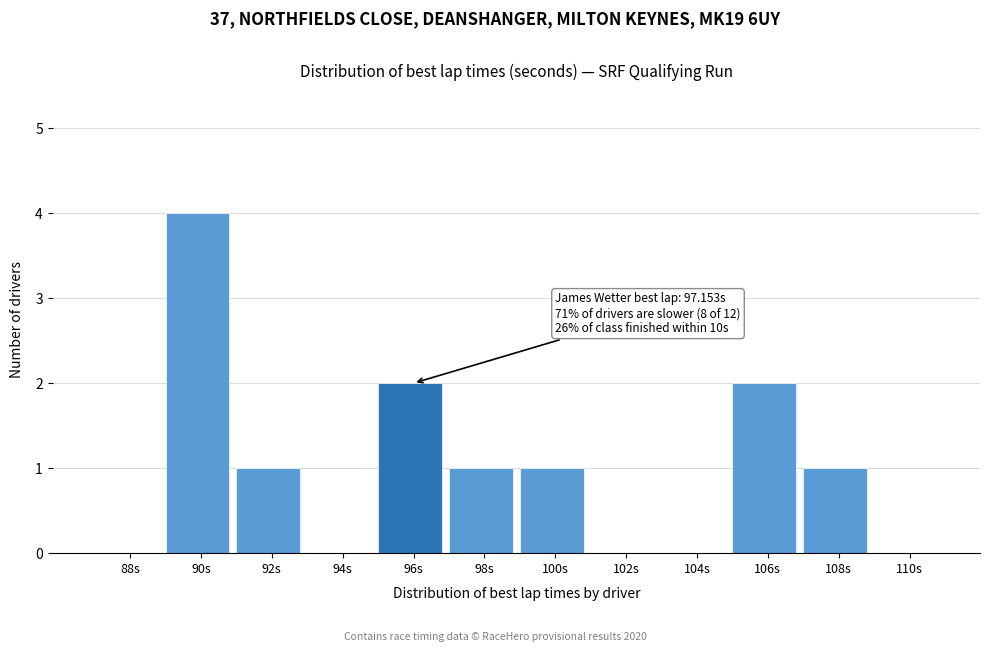

Reading left to right, list all the values displayed in this chart.

88s=0	90s=4	92s=1	94s=0	96s=2	98s=1	100s=1	102s=0	104s=0	106s=2	108s=1	110s=0